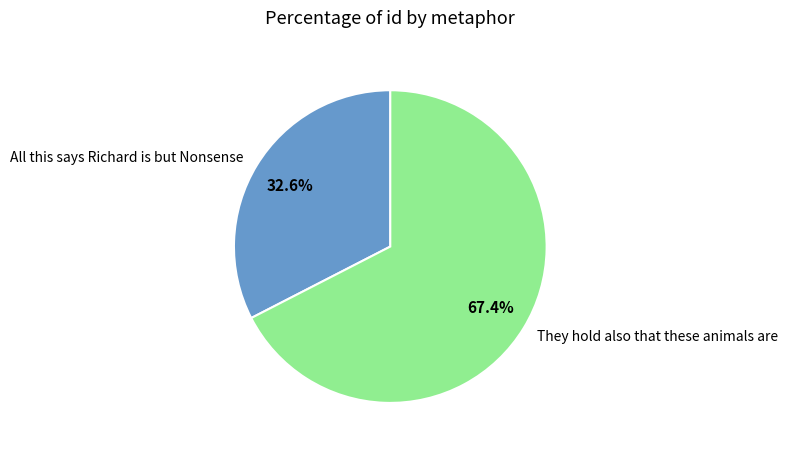

To the nearest percent, what is the combined percentage of They hold also that these animals are and All this says Richard is but Nonsense?

100%